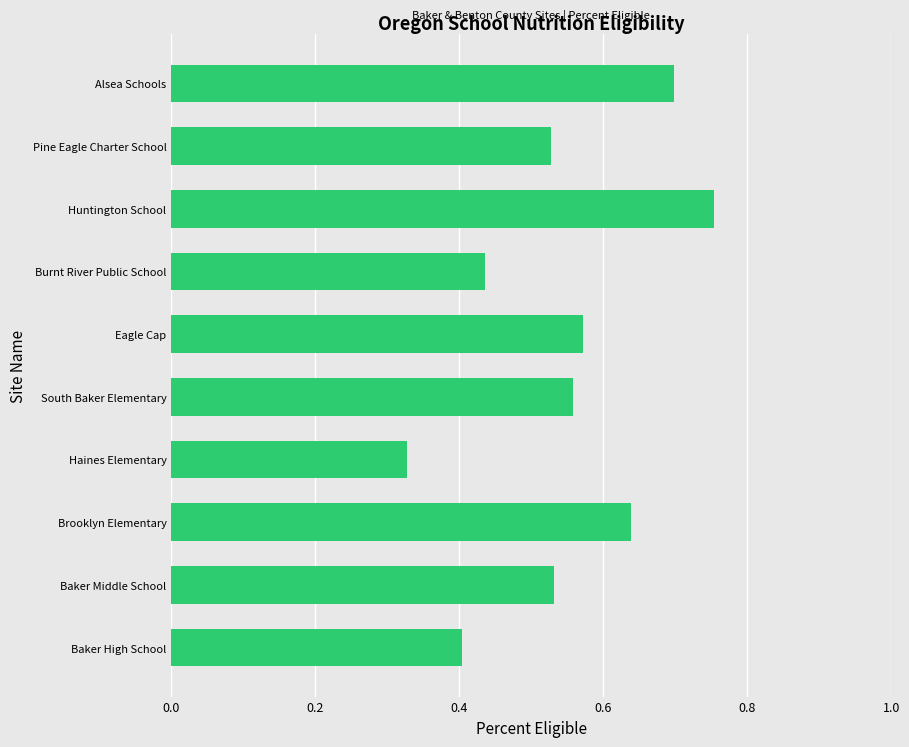

What is the sum of the values at Alsea Schools and Eagle Cap?

1.3